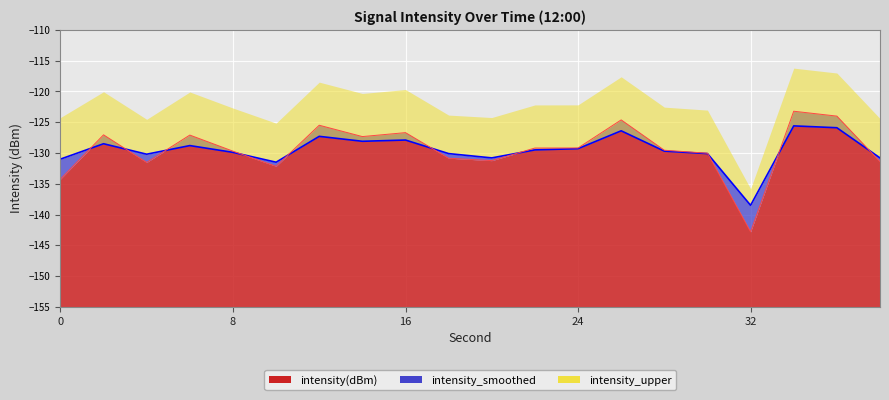

What is the minimum value for intensity(dBm)?

-142.8